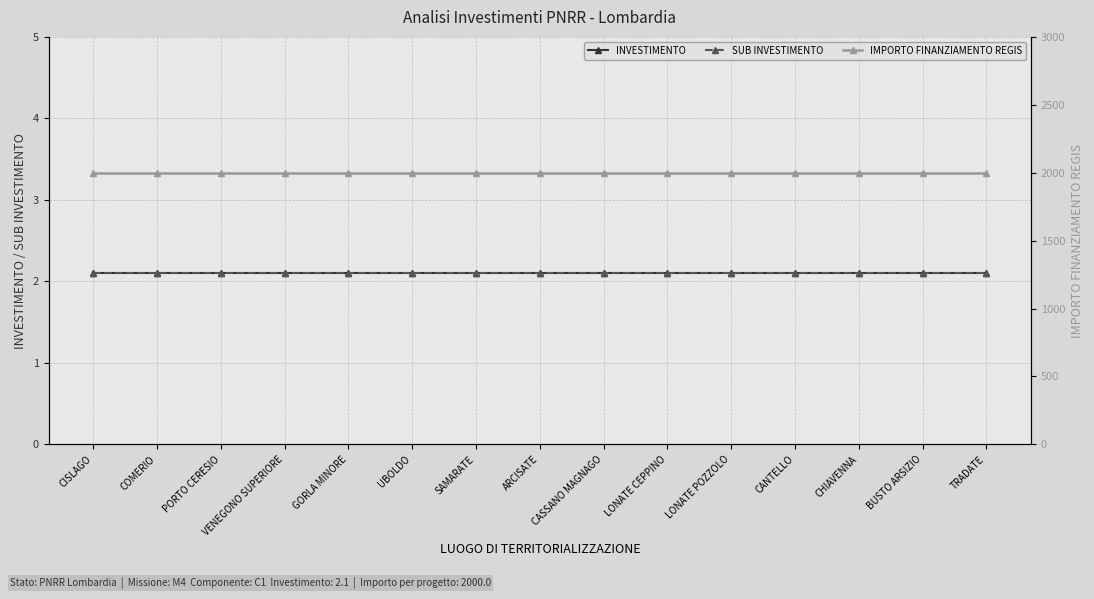

At how many categories does at least one series exceed 1071?

15